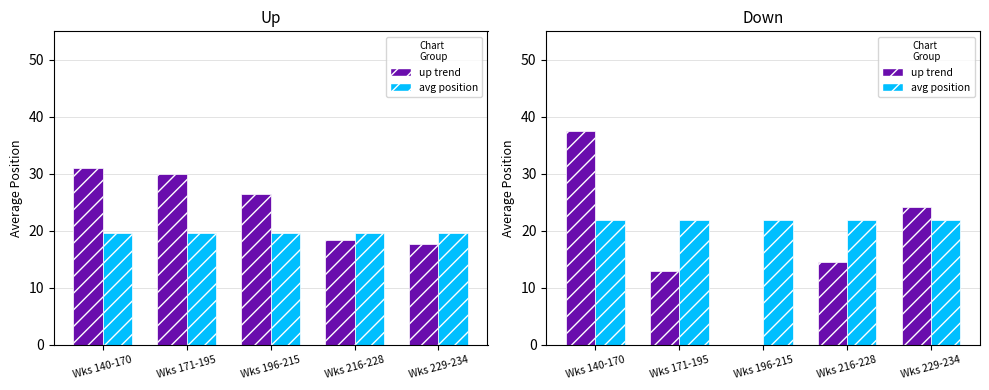

At which label is up_trend closest to 18?

Wks 216-228